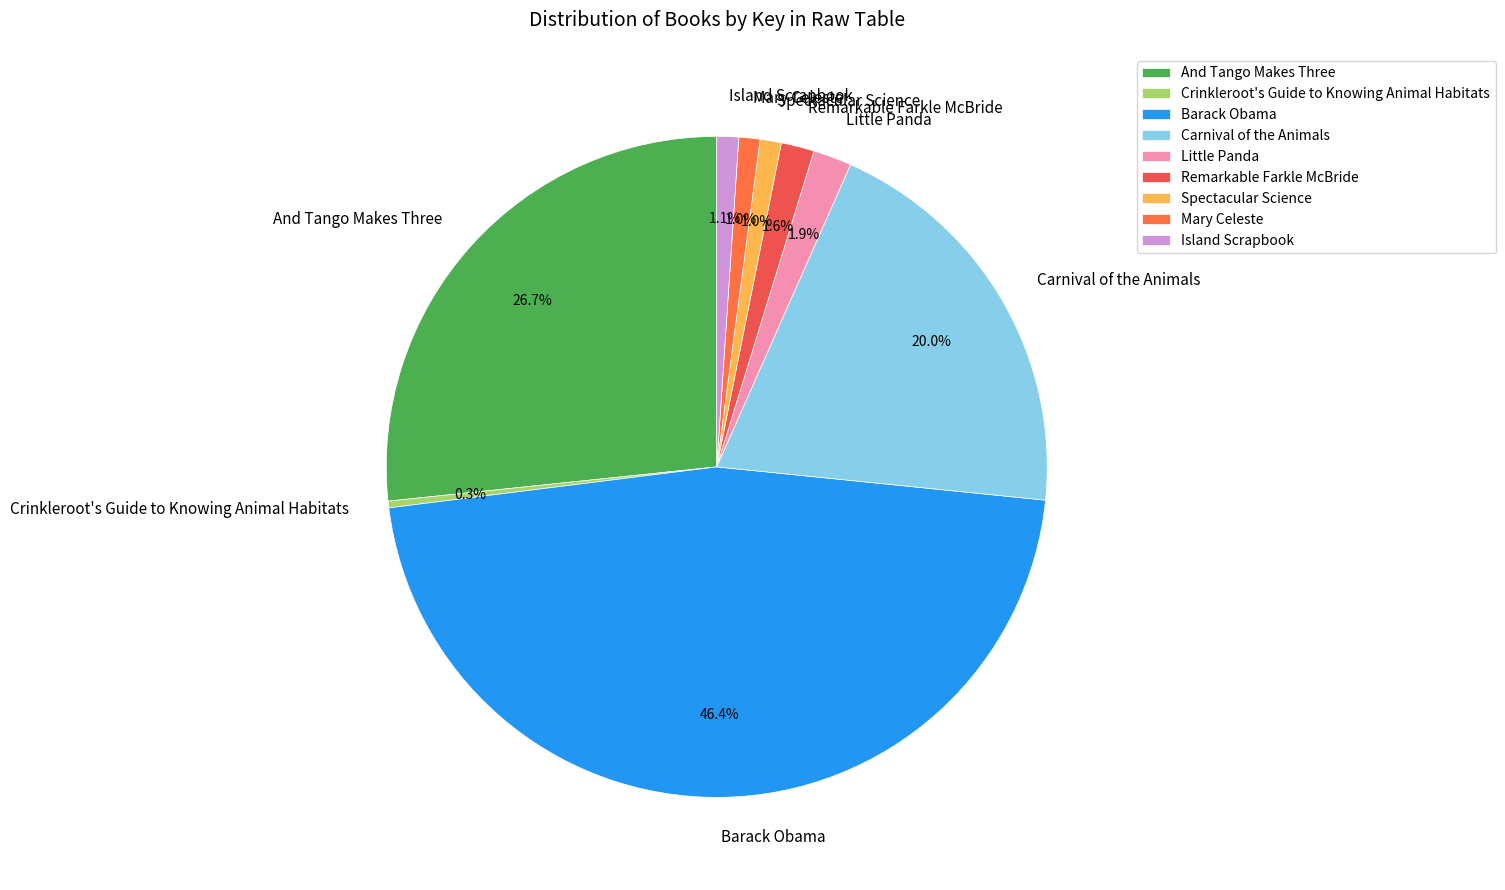

To the nearest percent, what is the average slice percentage?

11%